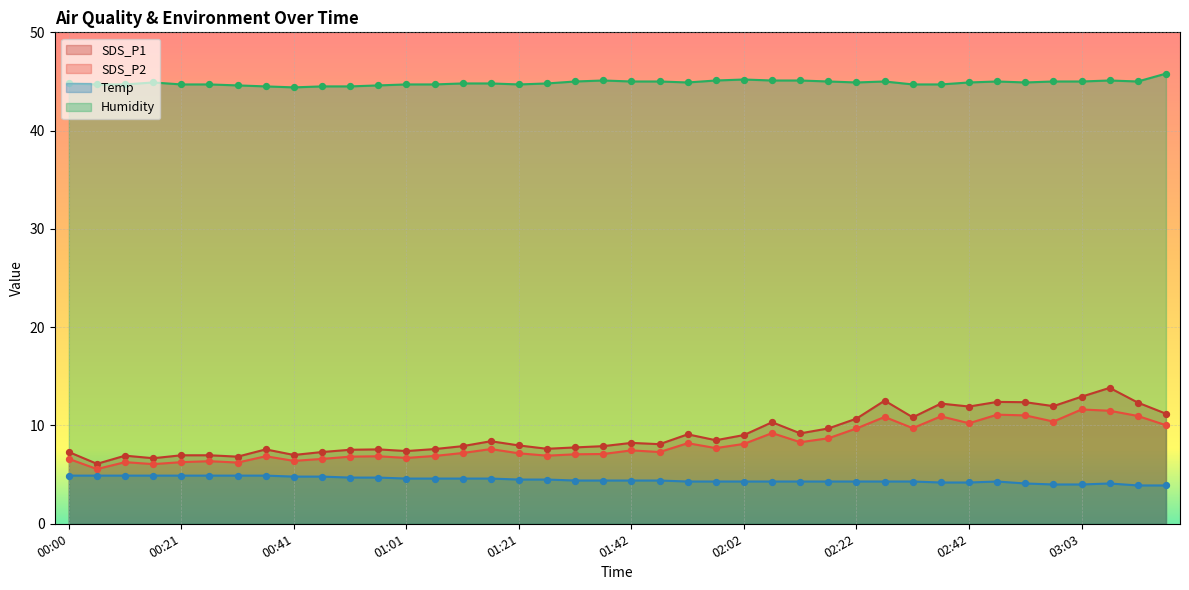

At how many categories does at least one series exceed 40?

40